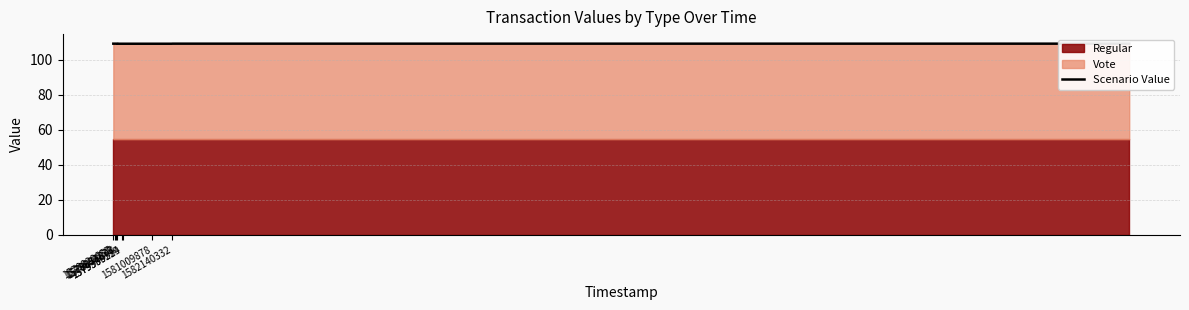

Reading left to right, extract all data points from this chart.

109.1	109.1	109.1	109.1	109.1	109.1	109.1	109.1	109.1	109.1	109.1	109.1	109.1	109.1	109.1	109.1